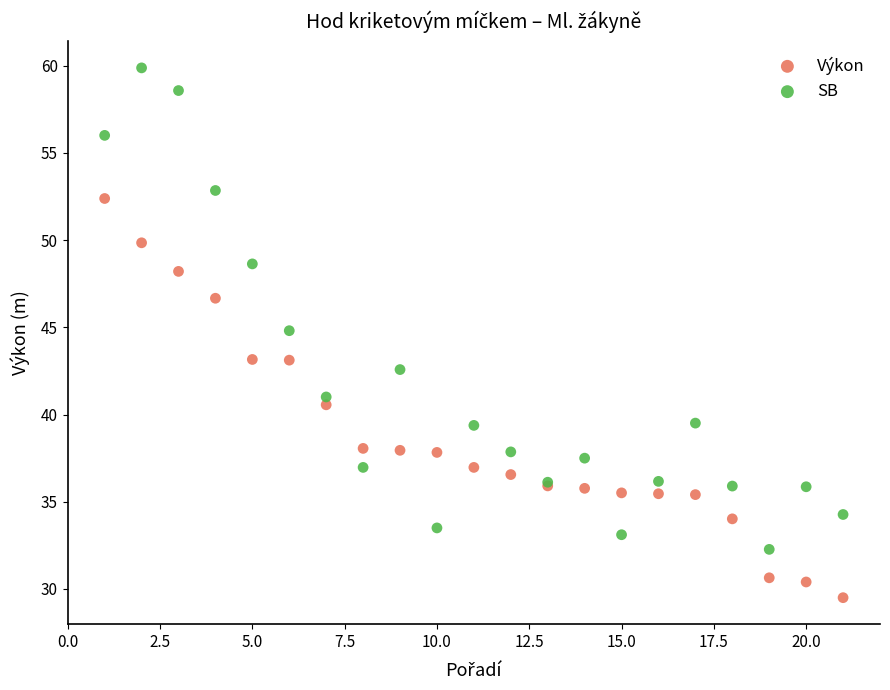

Which series contains the highest Y value?

SB